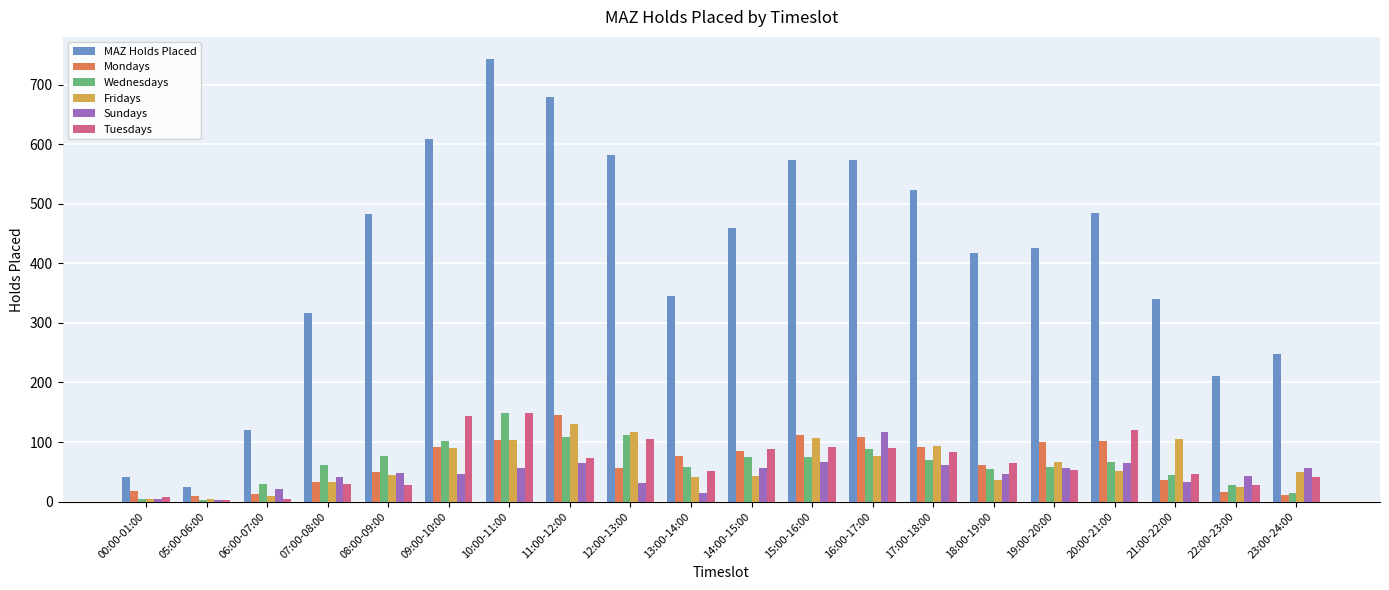

What is the greatest value displayed?

743